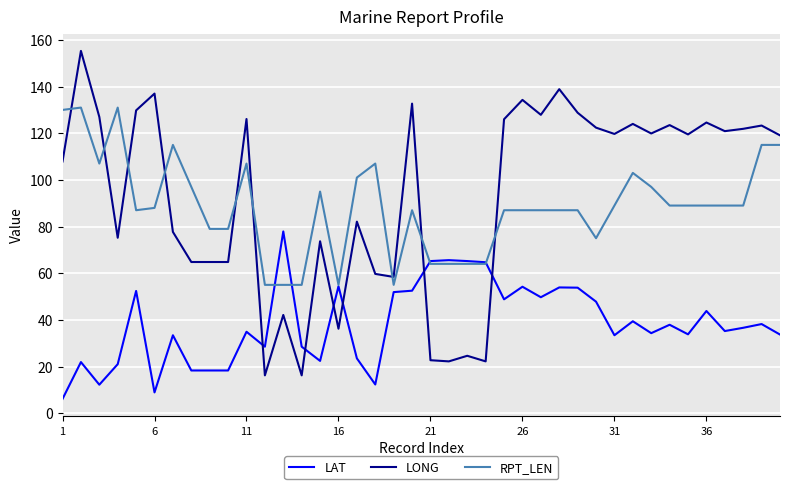

Which series has the largest total across all categories?

LONG